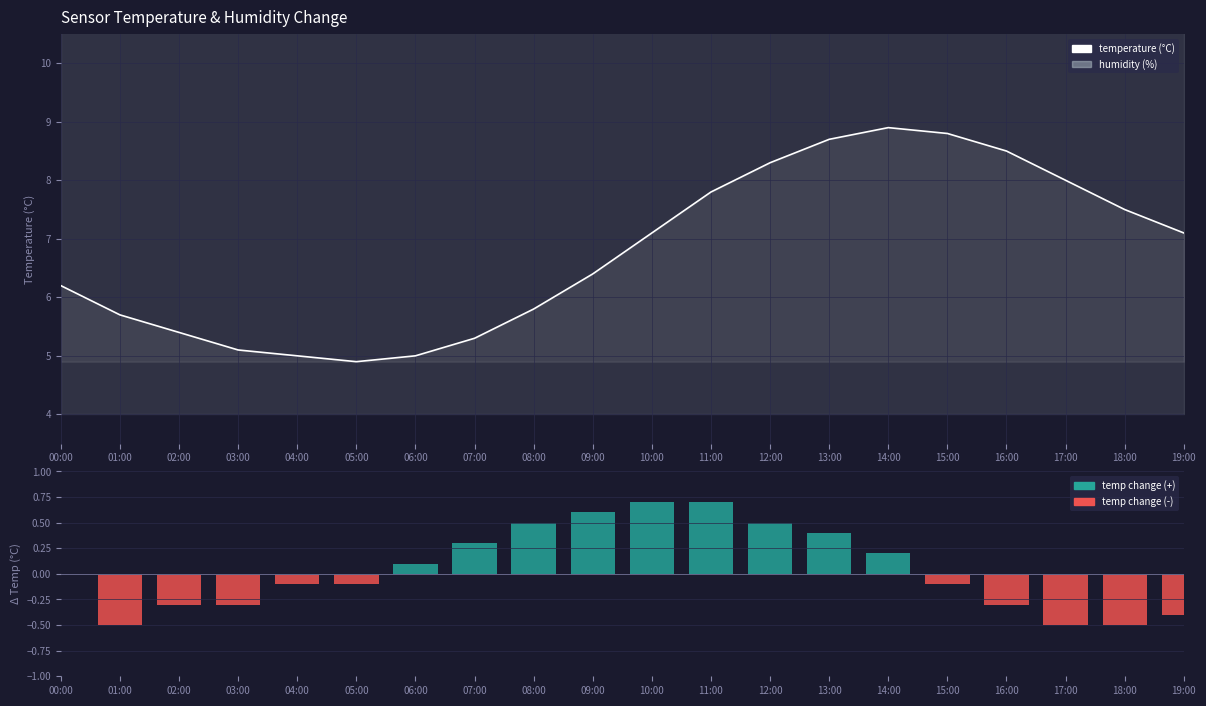

What is the minimum value for temperature?

4.9